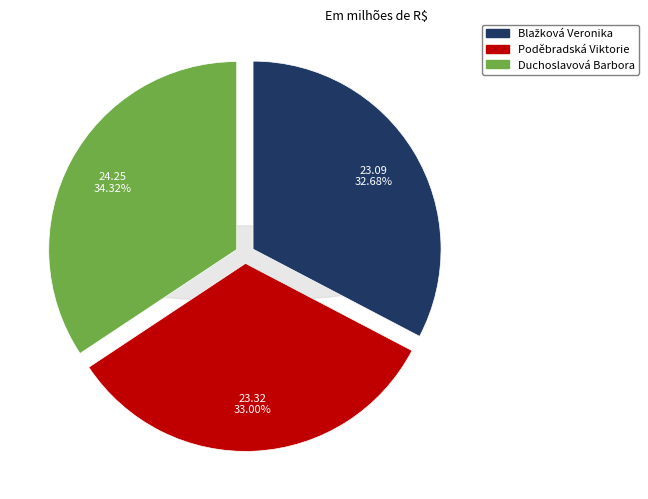

Which has a higher value, Poděbradská Viktorie or Duchoslavová Barbora?

Duchoslavová Barbora